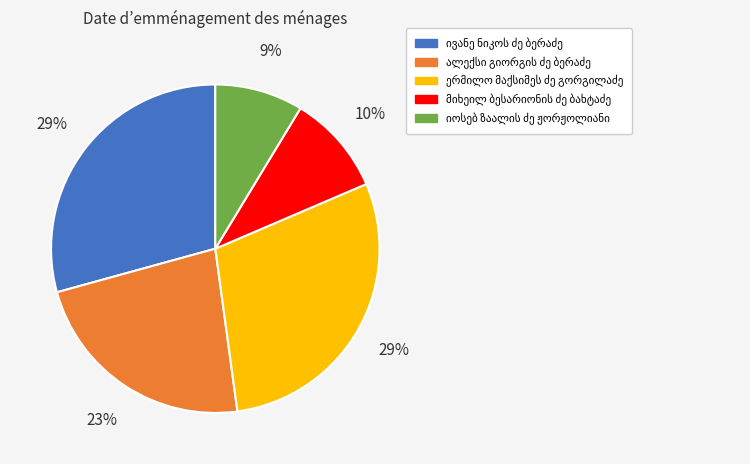

Is there any slice that represents more than half of the pie?

No